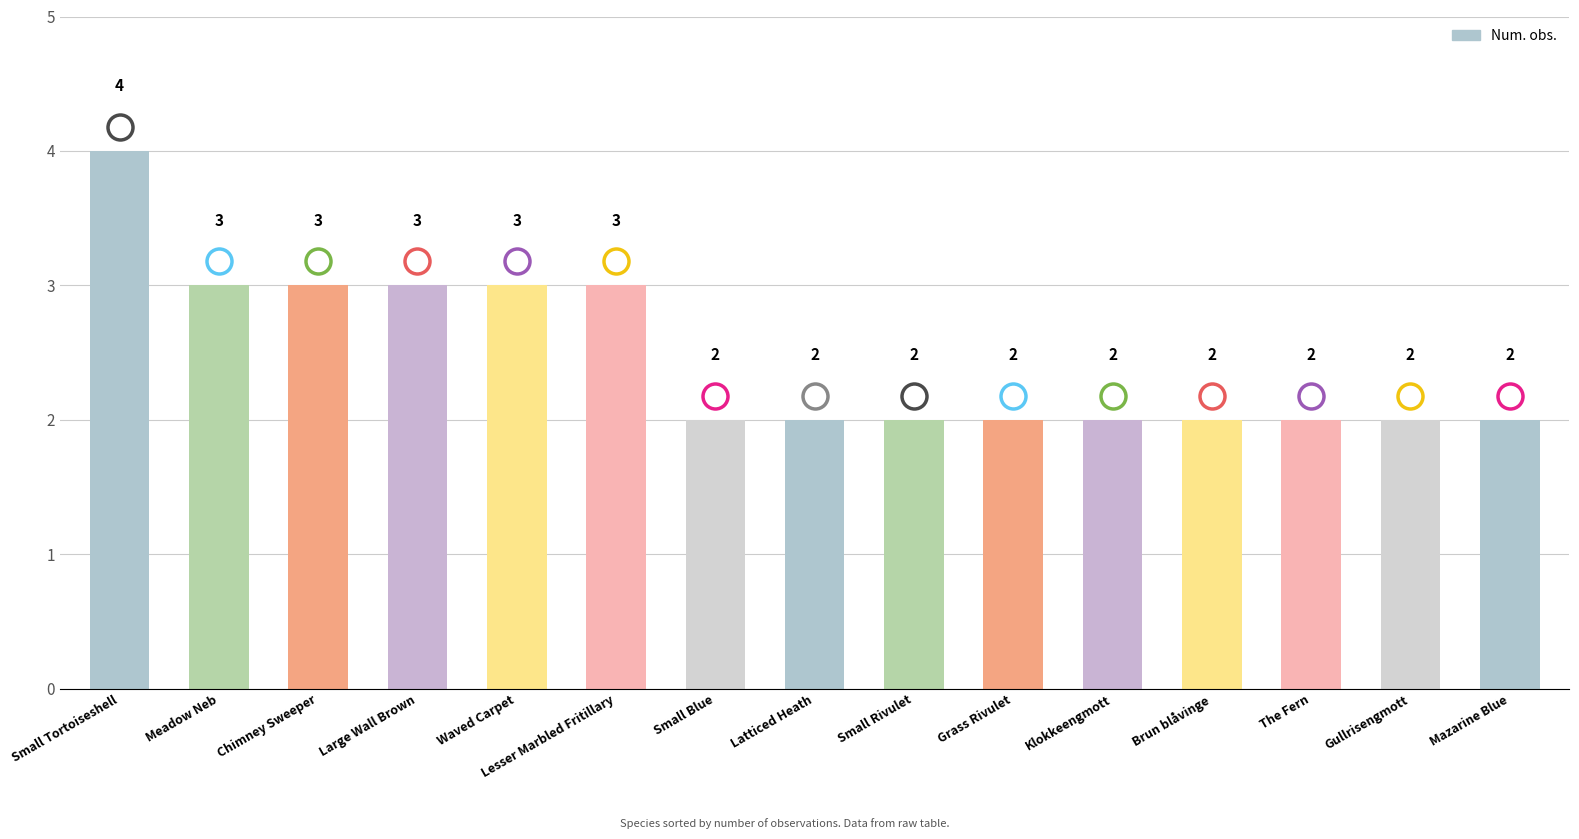

Count the number of categories in the chart.

15